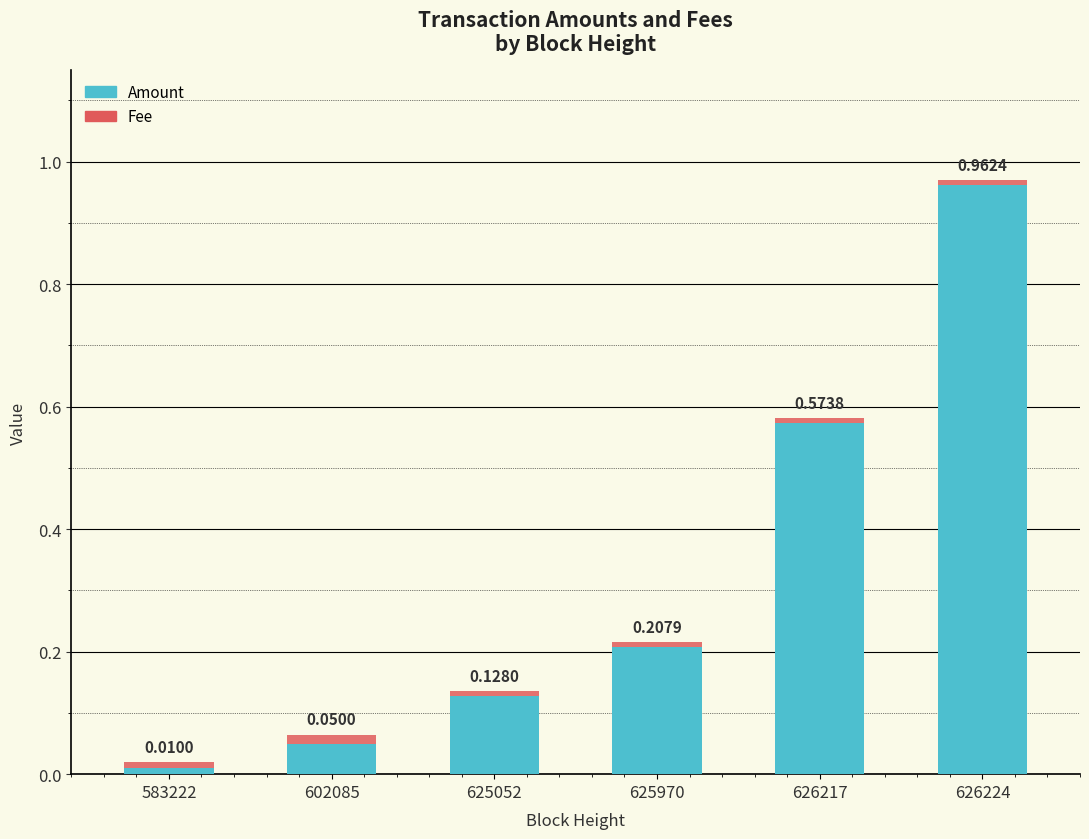

At which category is the sum across all series the highest?

626224